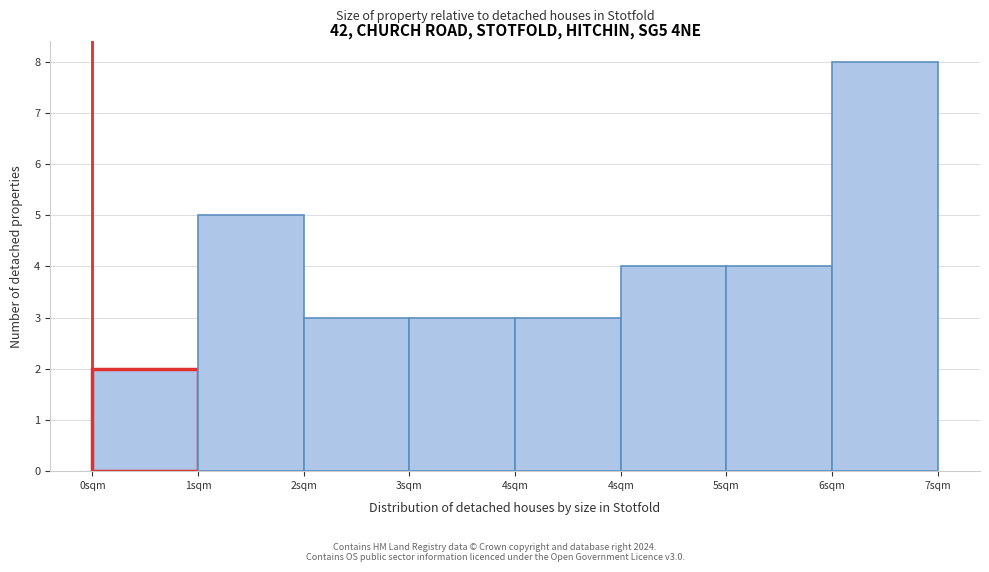

Does the chart contain any negative values?

No